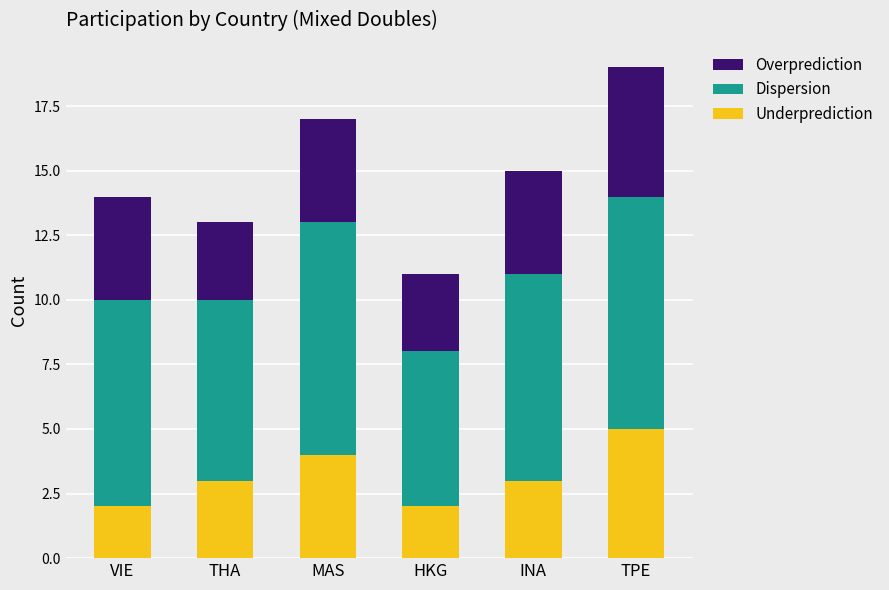

Which category has the highest value in the Underprediction series?

TPE